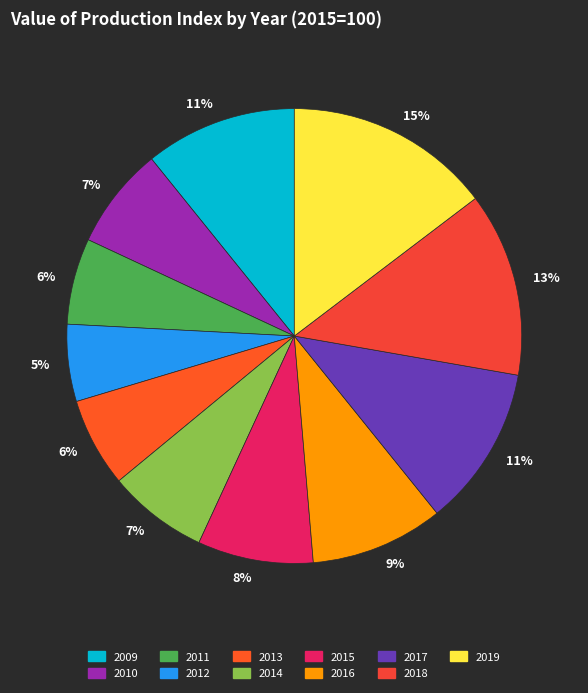

What is the change in value from 2011 to 2017?

+64.8